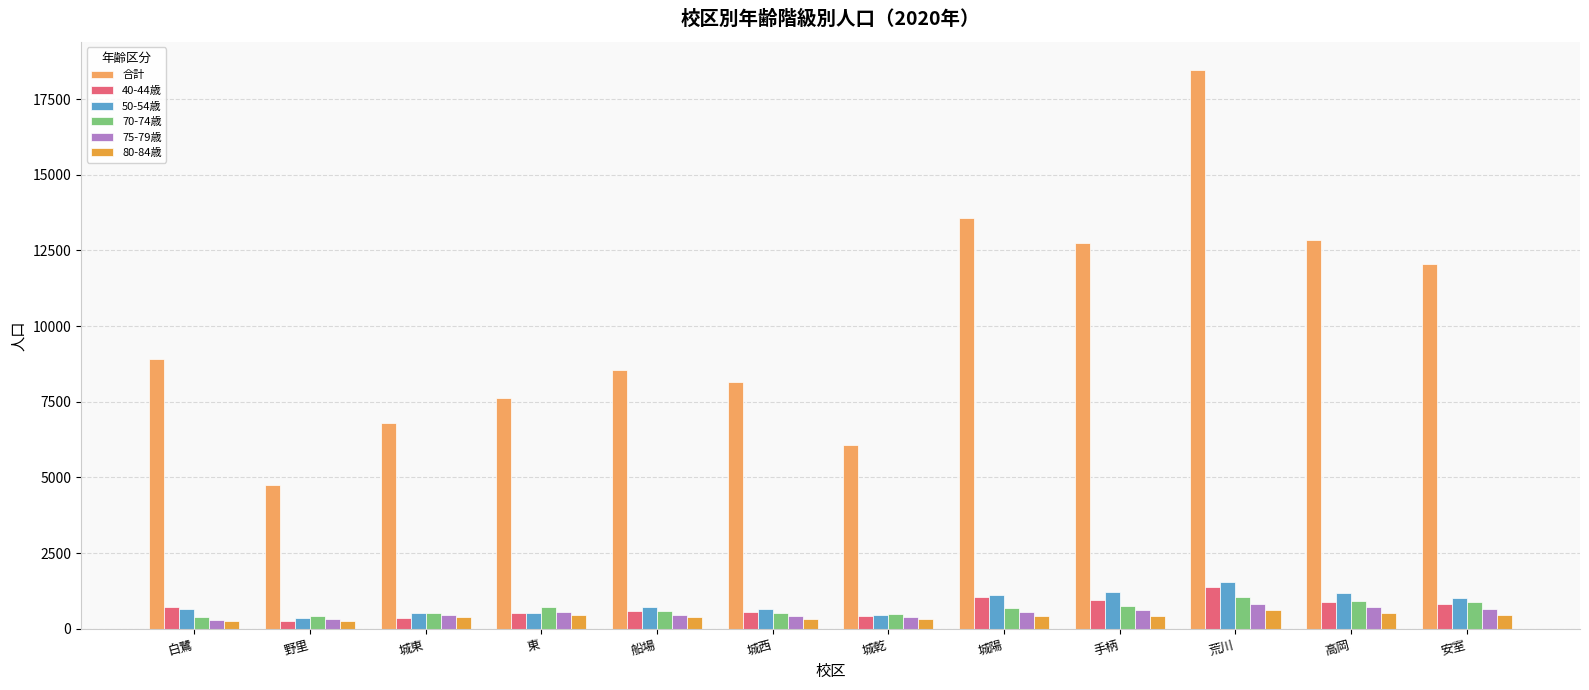

The 75-79歳 series shows 427.4 at 白鷺. True or false?

False